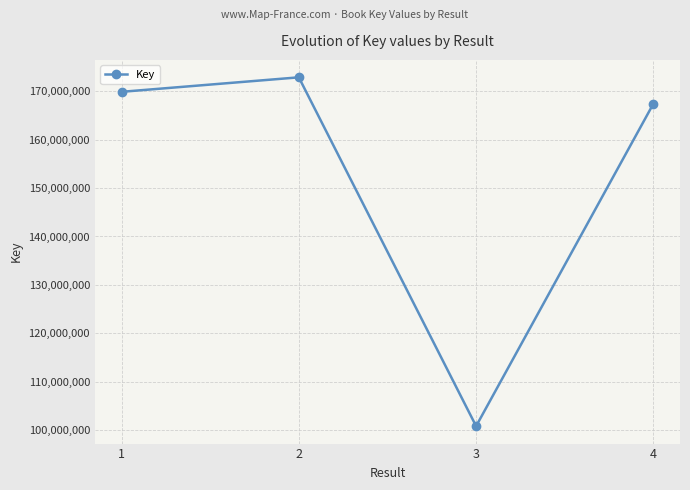

List the labels in order of value, largest first.

2, 1, 4, 3